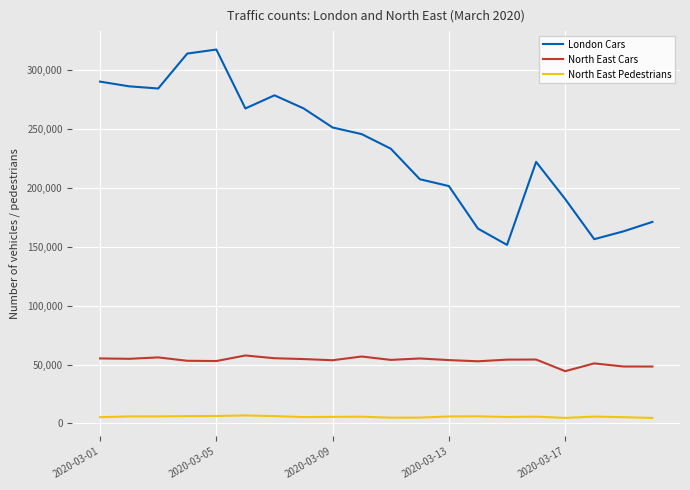

What is the highest value of the North East Cars series?

57696